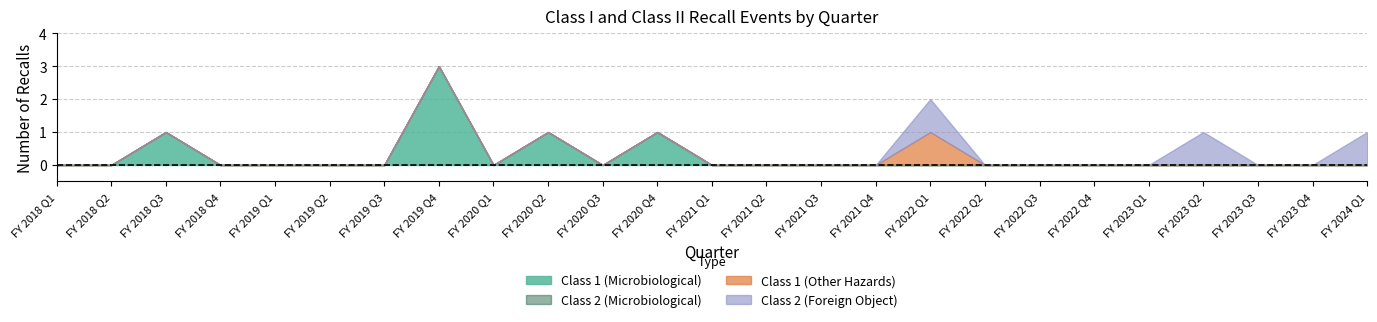

How many interior local peaks does the Class 1 (Microbiological) series have?

4